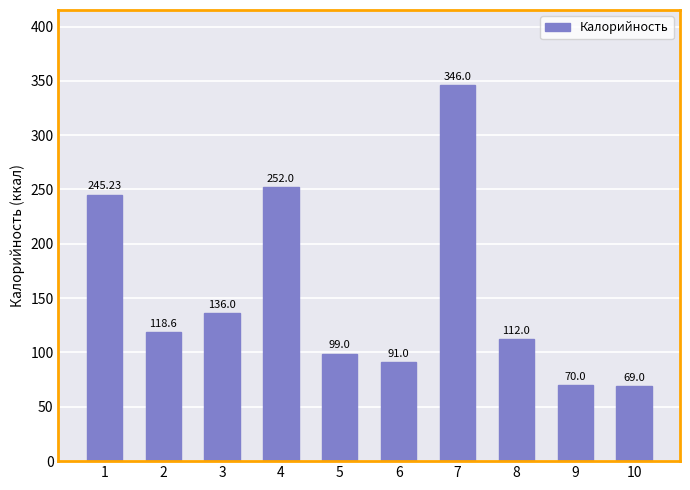

How many bars are there in total?

10